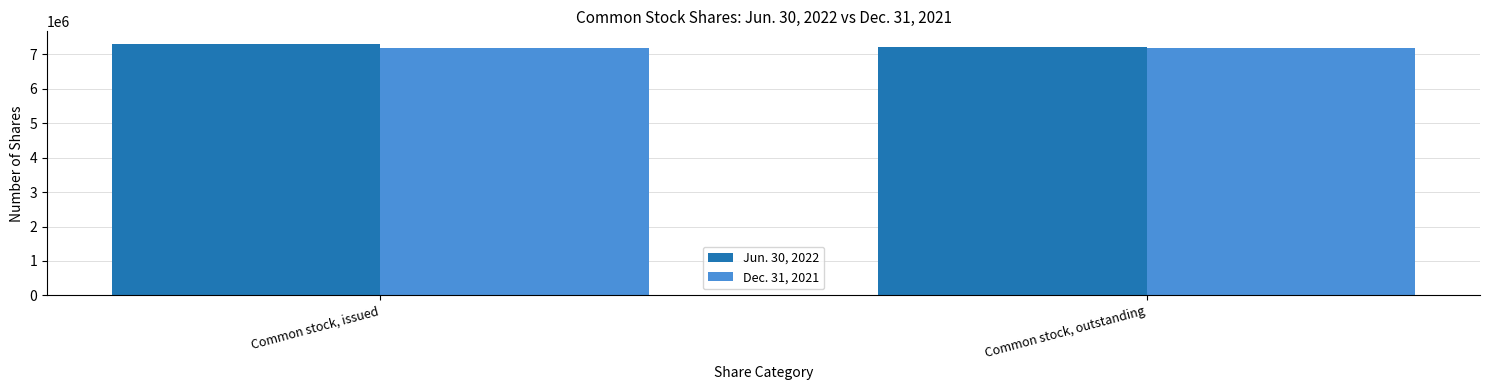

Is it true that Dec. 31, 2021 equals 4608741 at Common stock, outstanding?

False